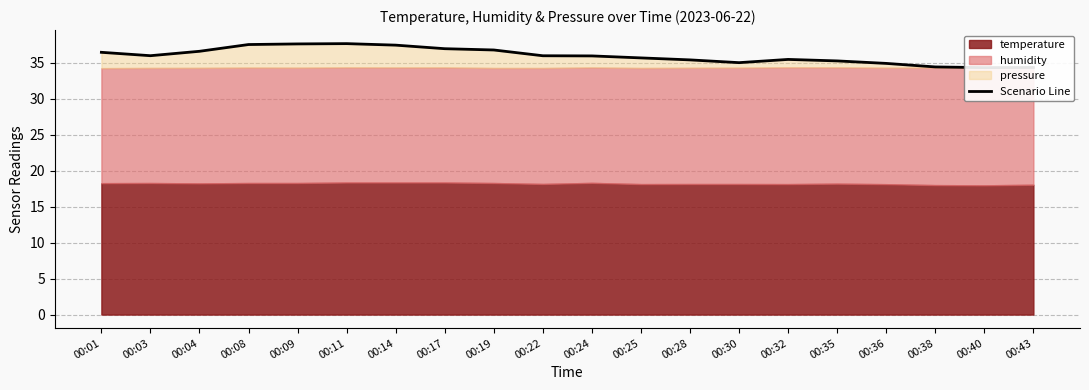

Approximately how many times larger is the value at 00:08 compared to 00:28?

1.1